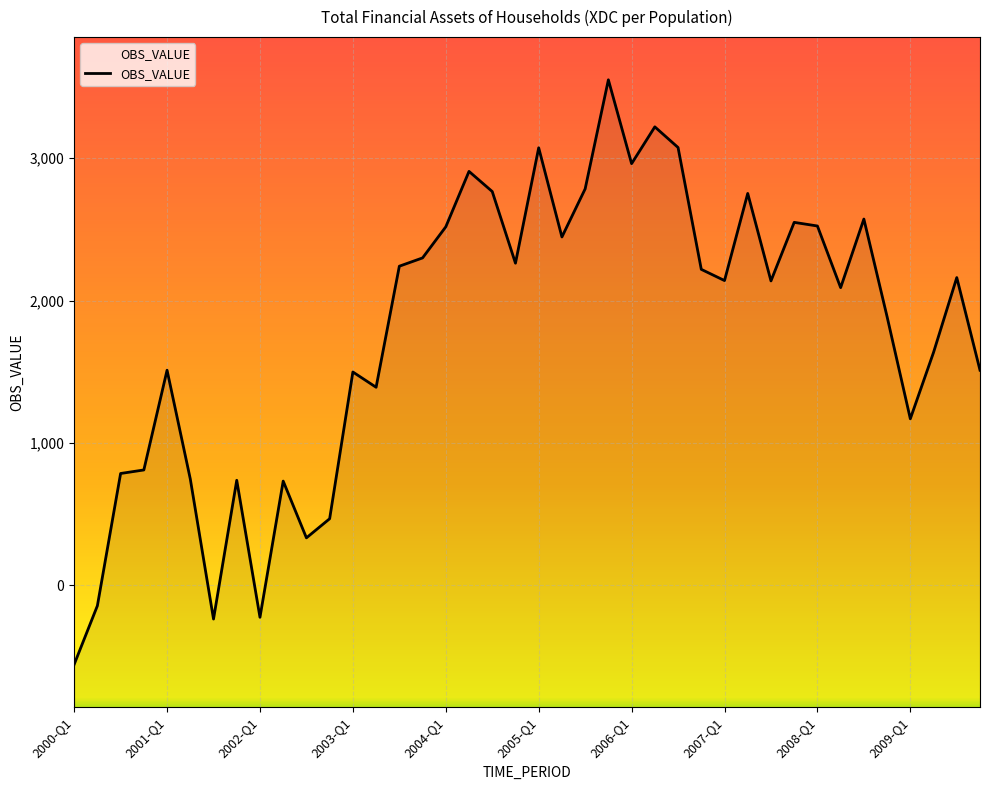

What is the change in value from 17 to 21?

-460.7